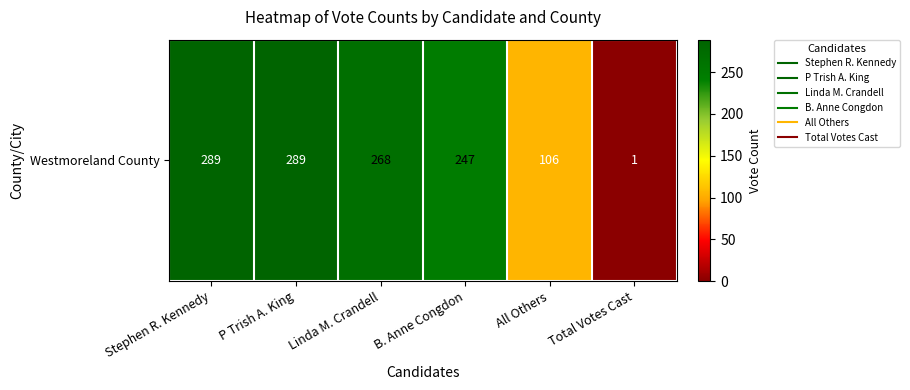

The chart shows a value of 289 at Stephen R. Kennedy. True or false?

True